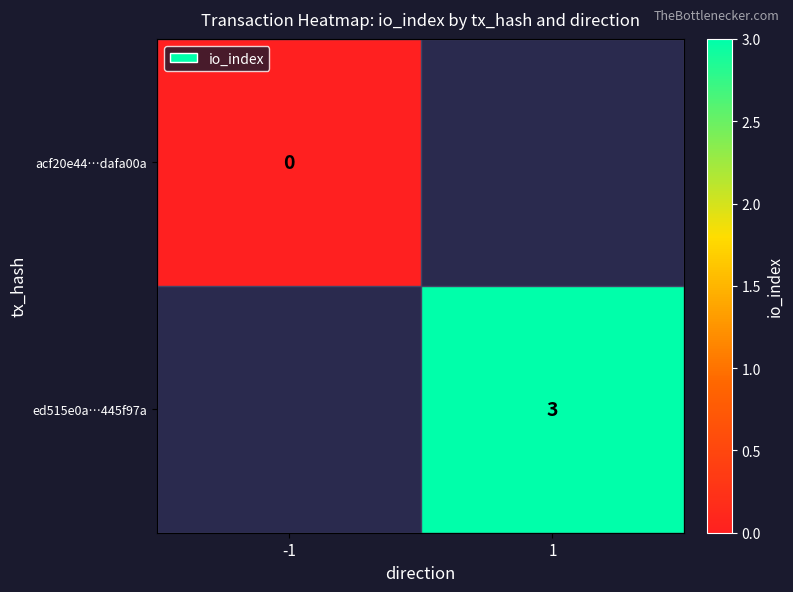

Is it true that ed515e0a…445f97a equals 1.0 at 1?

False